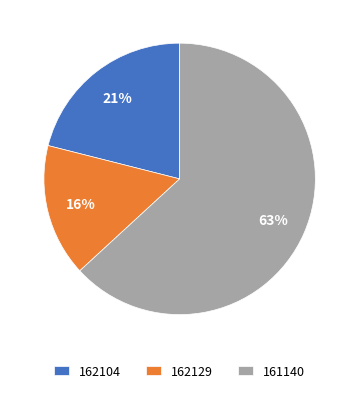

Do 161140 and 162129 together represent more than half of the pie?

Yes